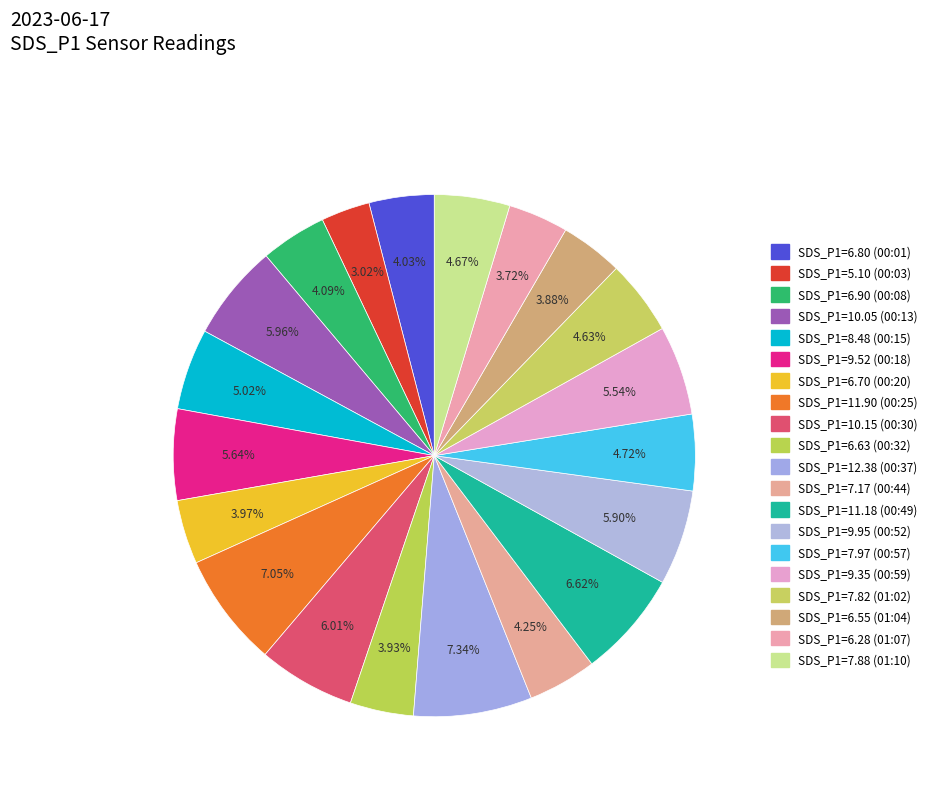

Is there any slice that represents more than half of the pie?

No